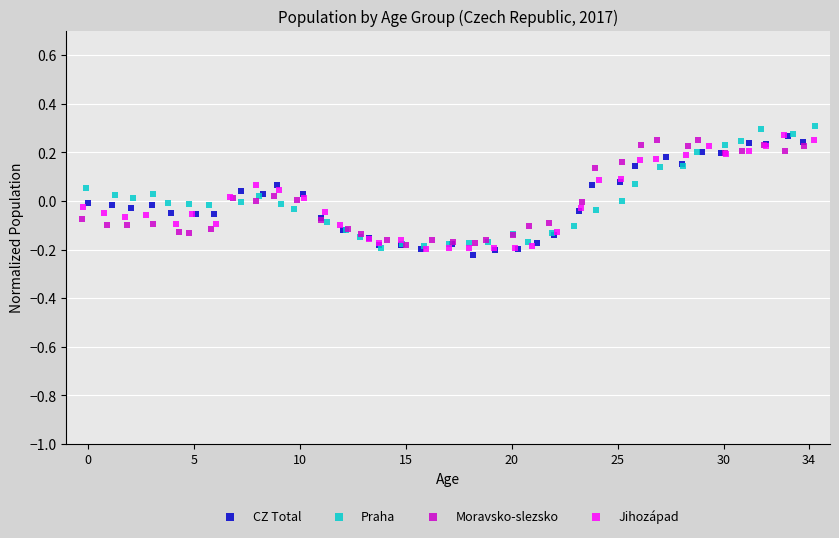

What are all the series names shown in the legend?

CZ Total, Praha, Moravsko-slezsko, Jihozápad